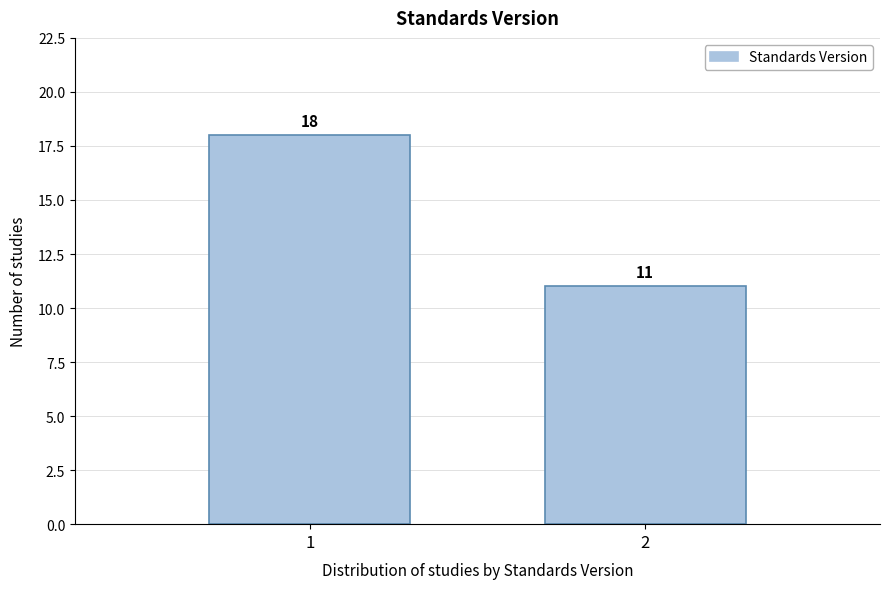

Reading right to left, what are all the values shown in this chart?

2=11	1=18